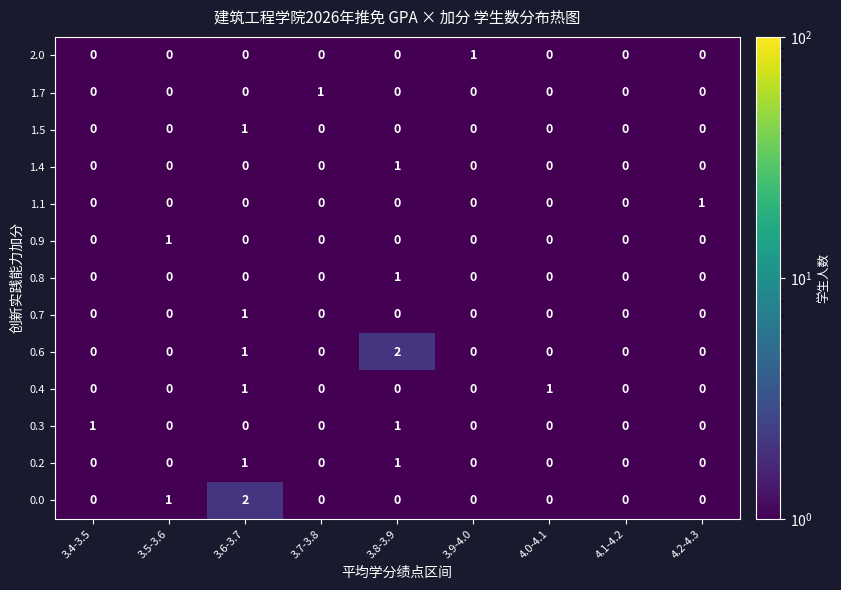

At which category is the sum across all series the highest?

3.6-3.7